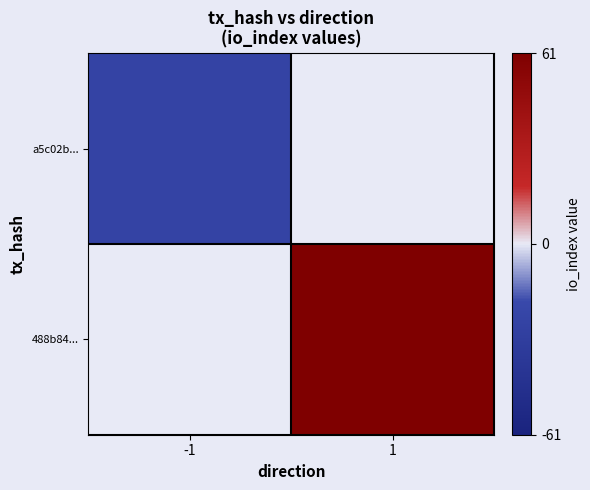

What is the maximum value shown in the chart?

61.0